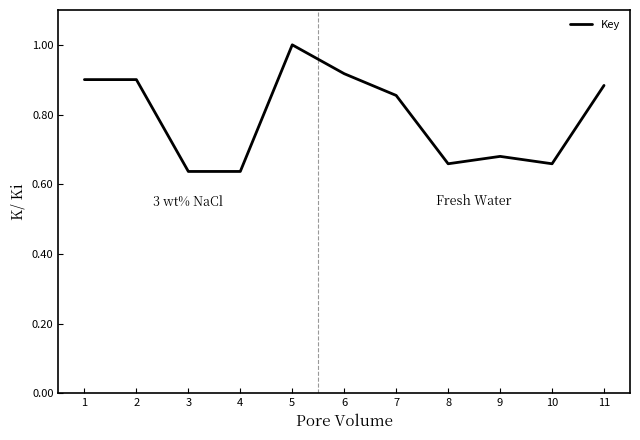

The value at 6 is 0.9. True or false?

True